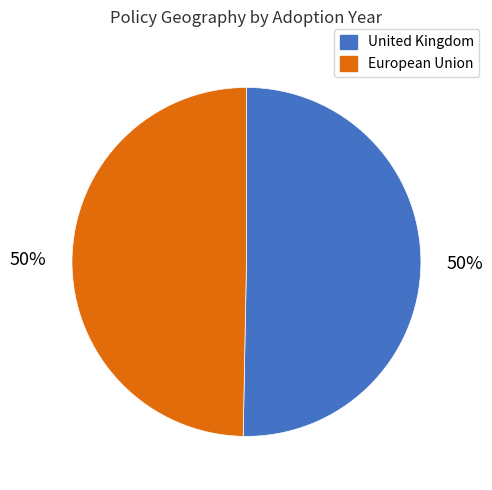

What is the ratio of the value at United Kingdom to the value at European Union?

1.0